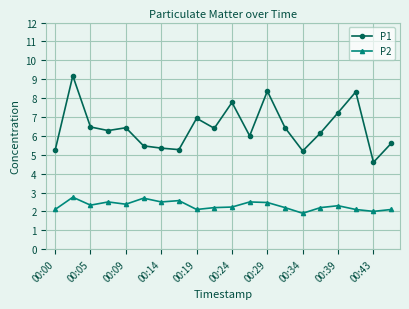

What is the value of the P1 point at the 20th from the left?

5.6